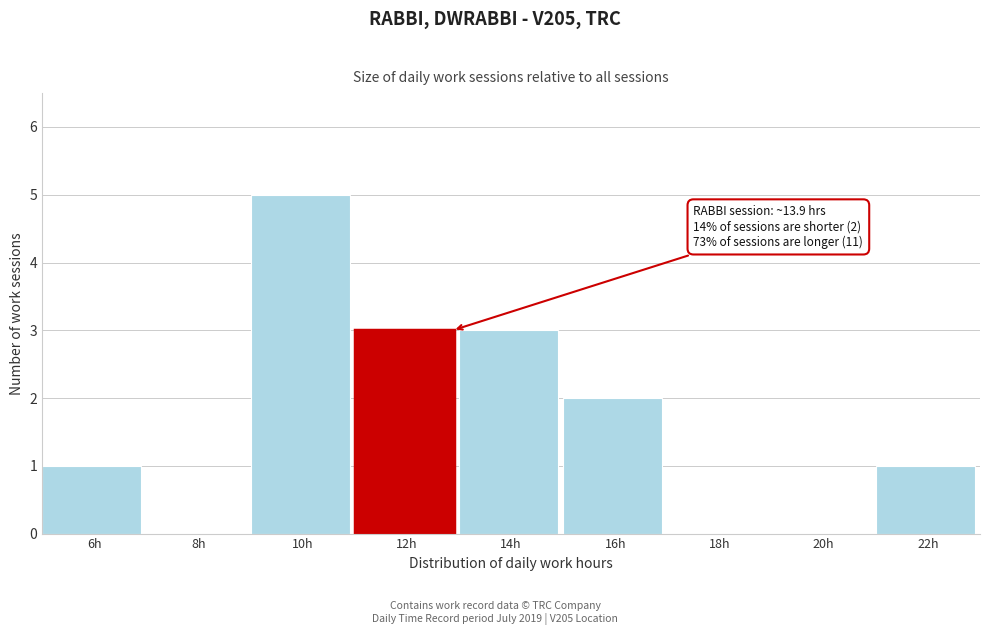

Reading left to right, extract all data points from this chart.

6h=1	8h=0	10h=5	12h=3	14h=3	16h=2	18h=0	20h=0	22h=1